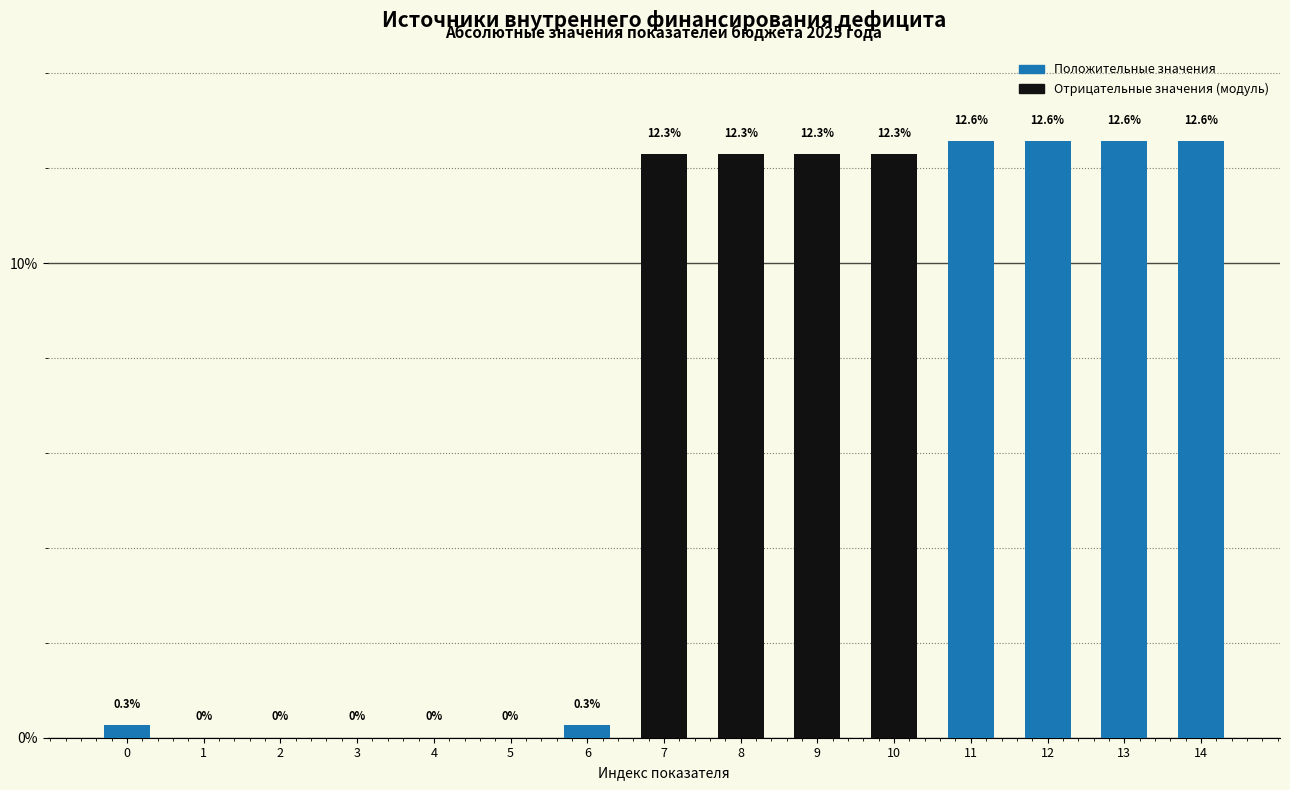

Reading left to right, extract all data points from this chart.

0=0.3	1=0.0	2=0.0	3=0.0	4=0.0	5=0.0	6=0.3	7=12.3	8=12.3	9=12.3	10=12.3	11=12.6	12=12.6	13=12.6	14=12.6